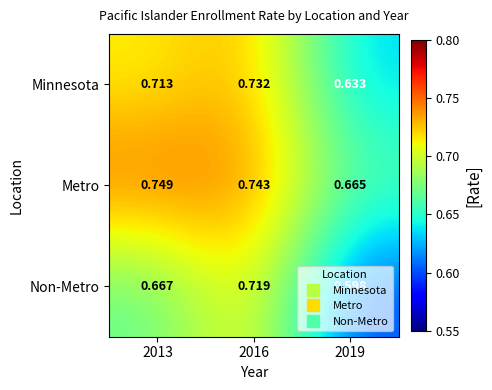

Is the value of Metro at 2016 greater than the value of Minnesota at 2019?

Yes